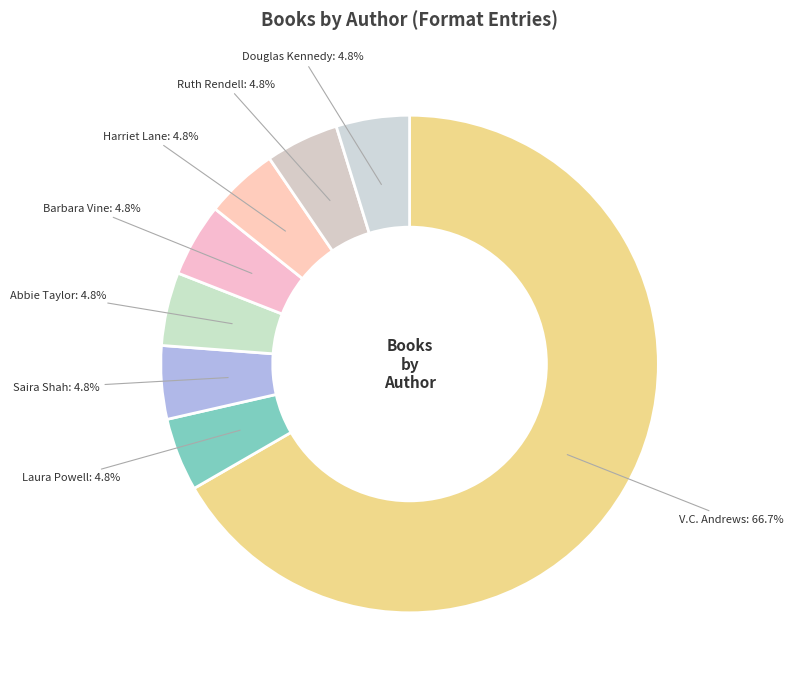

What is the largest slice in the pie chart?

V.C. Andrews